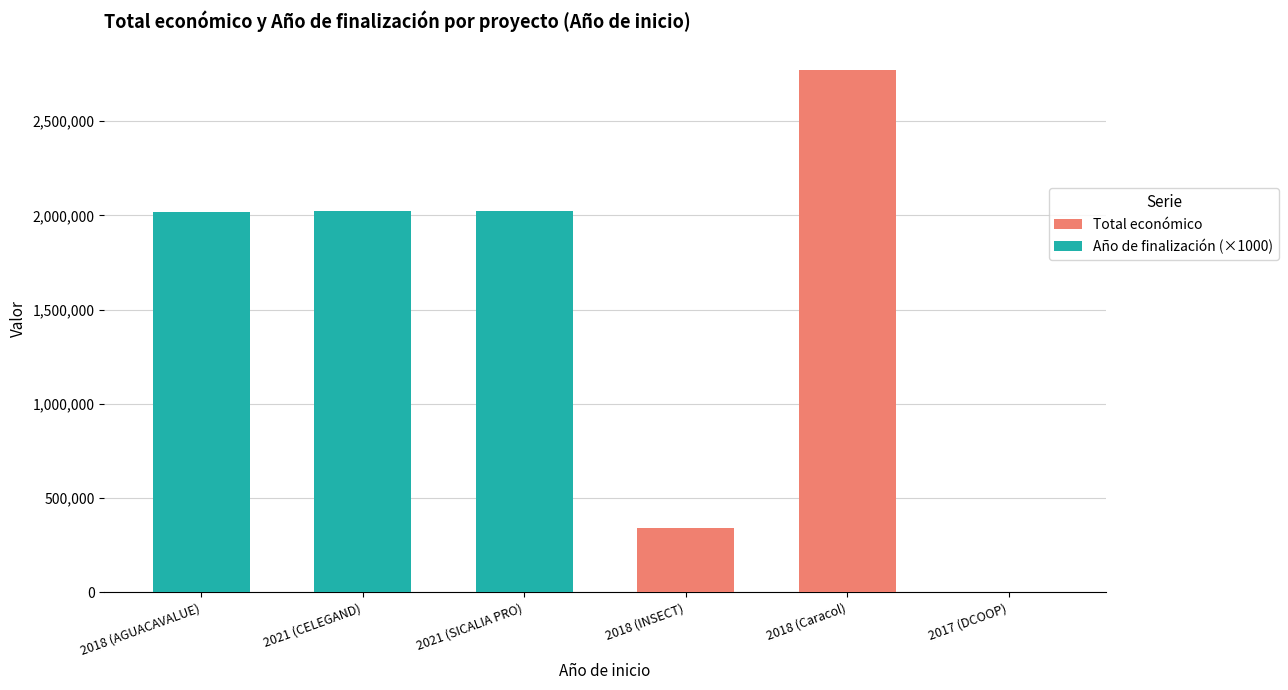

Rank the categories by Año de finalización (×1000) value from lowest to highest.

2018 (INSECT), 2018 (Caracol), 2017 (DCOOP), 2018 (AGUACAVALUE), 2021 (CELEGAND), 2021 (SICALIA PRO)